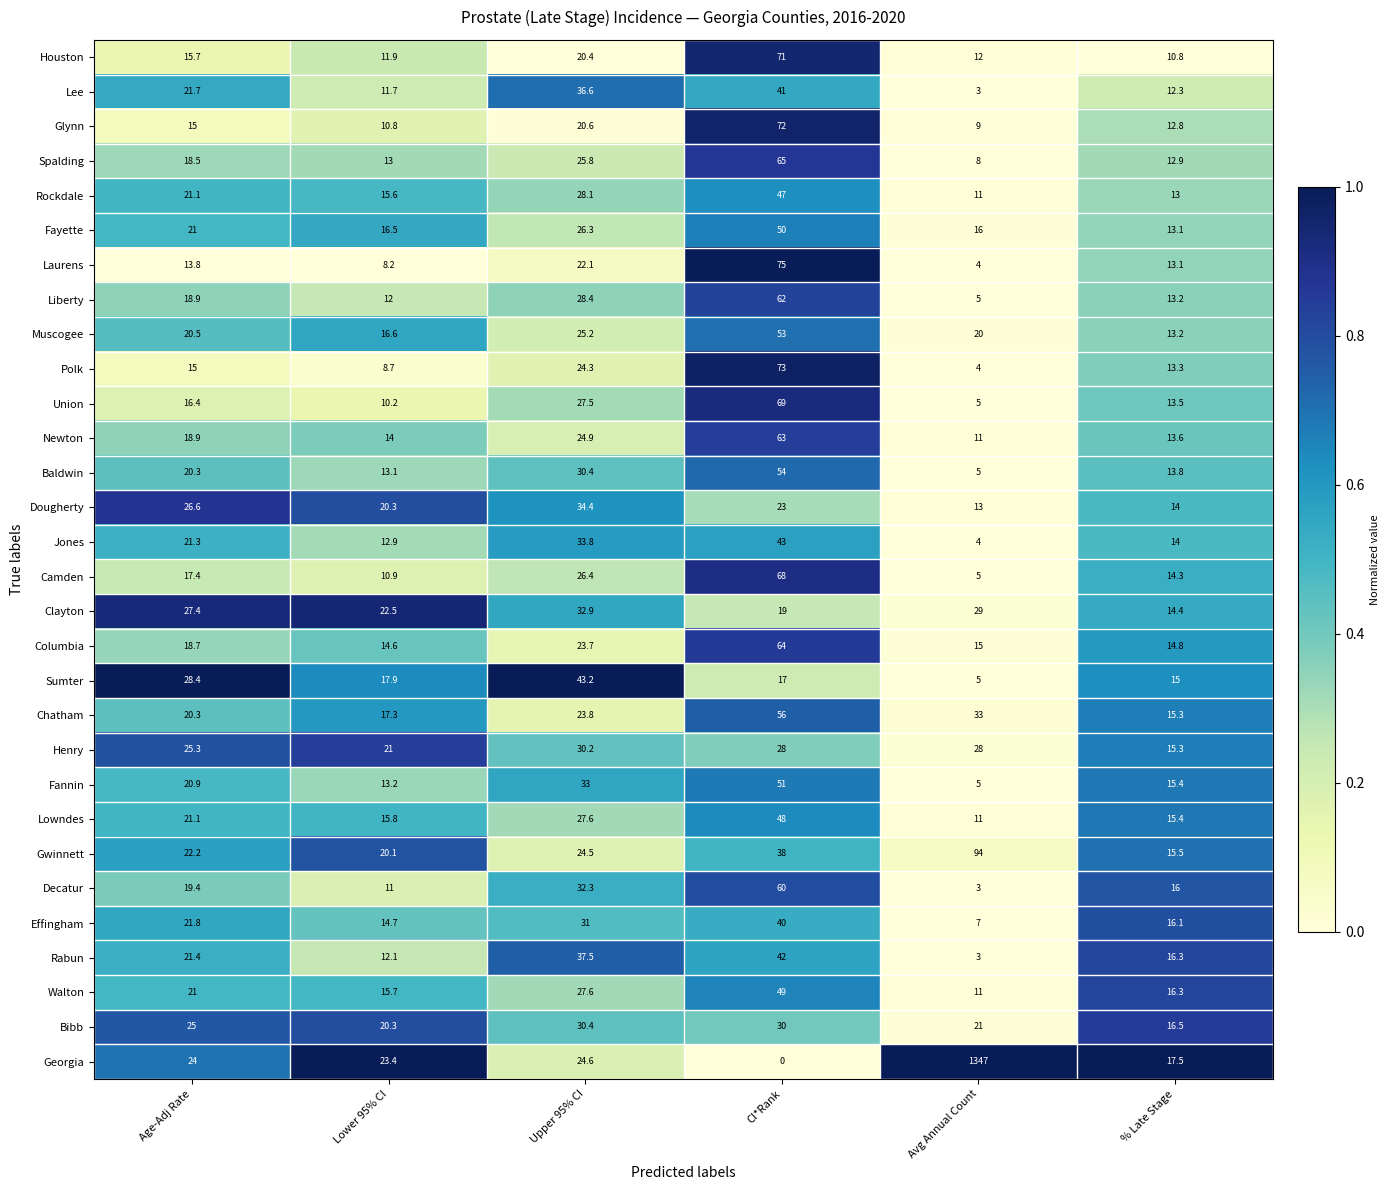

True or false: Rabun has a value of 16.3 at % Late Stage.

True